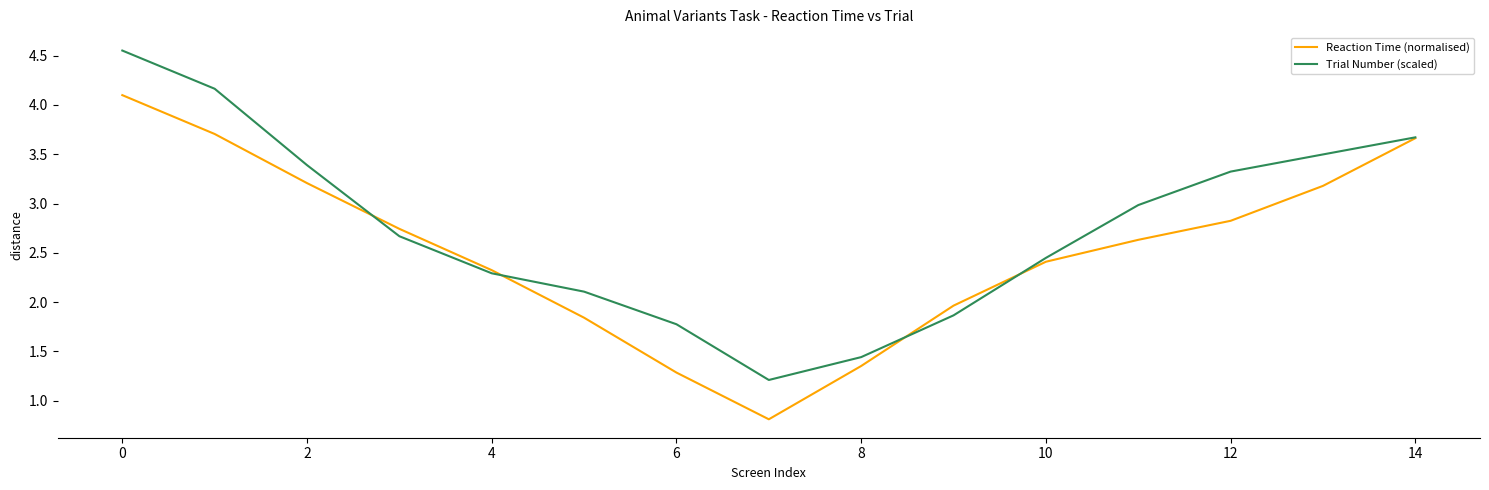

How many lines are shown in the chart?

2